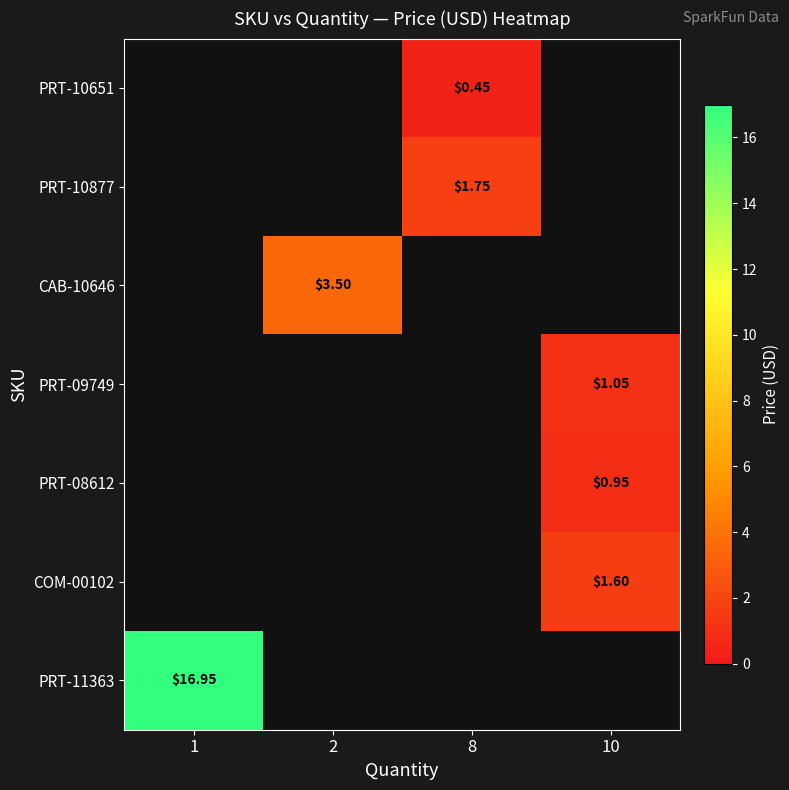

Count the number of categories in the chart.

4